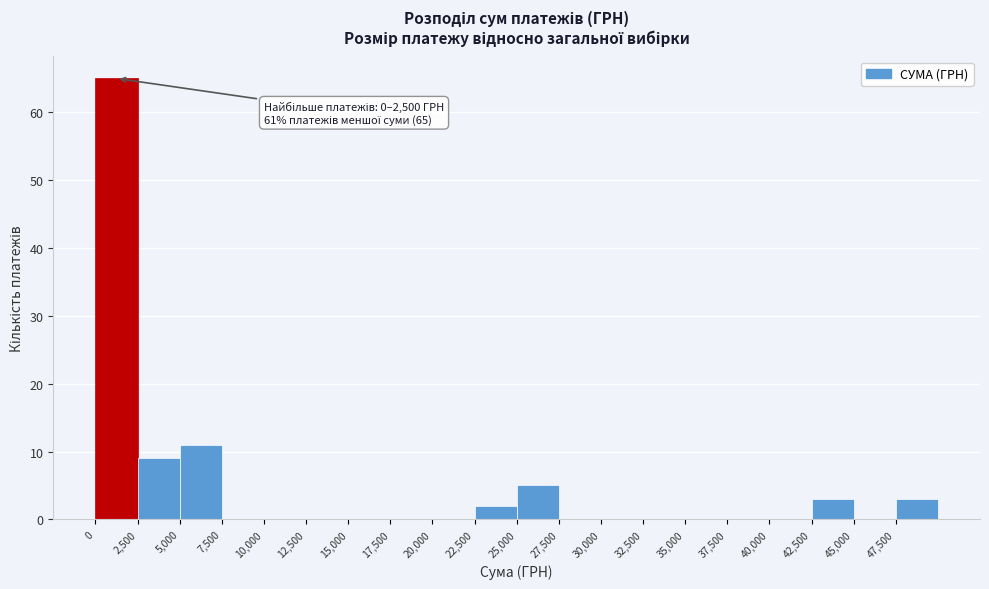

Which range on the x-axis has the tallest bar?

0 to 2500